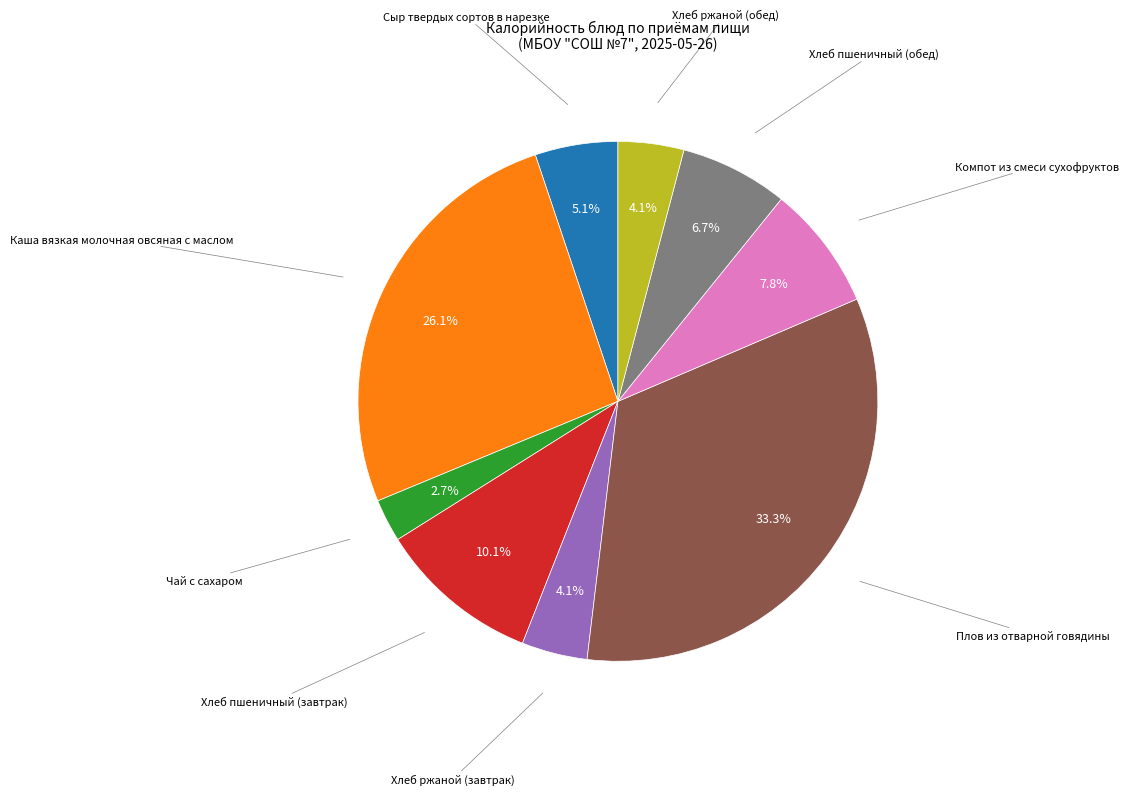

Count the number of slices in the pie.

9